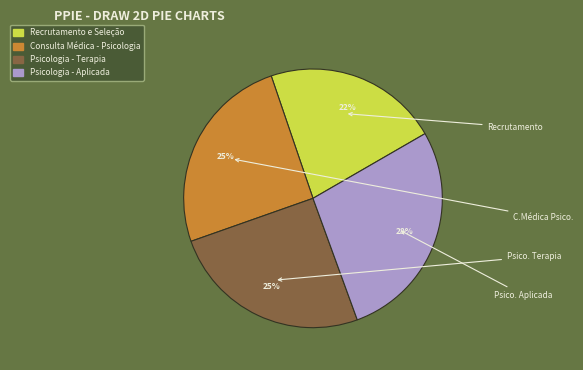

Count the number of slices in the pie.

4